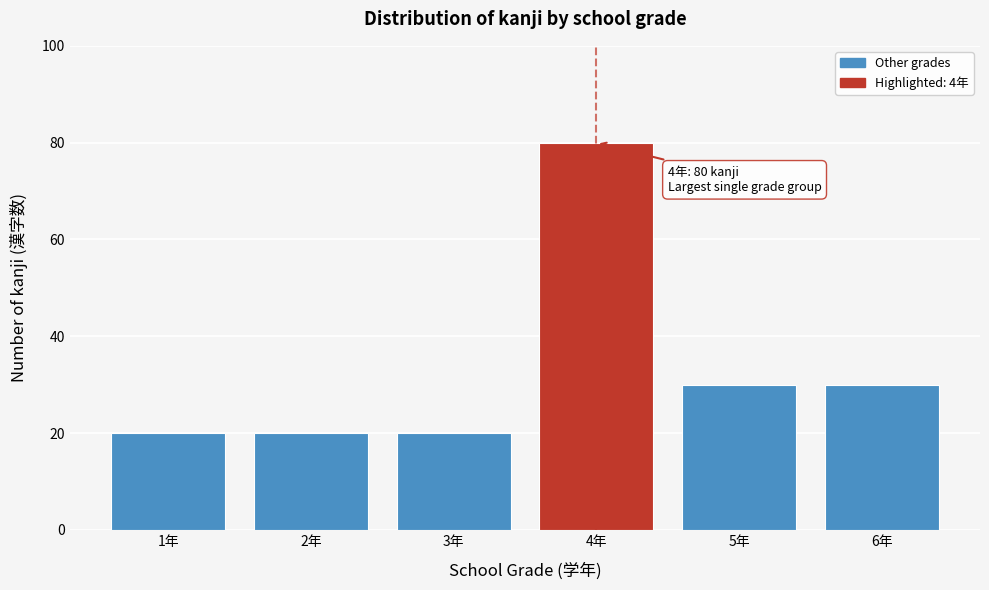

Reading left to right, extract all data points from this chart.

1年=20	2年=20	3年=20	4年=80	5年=30	6年=30